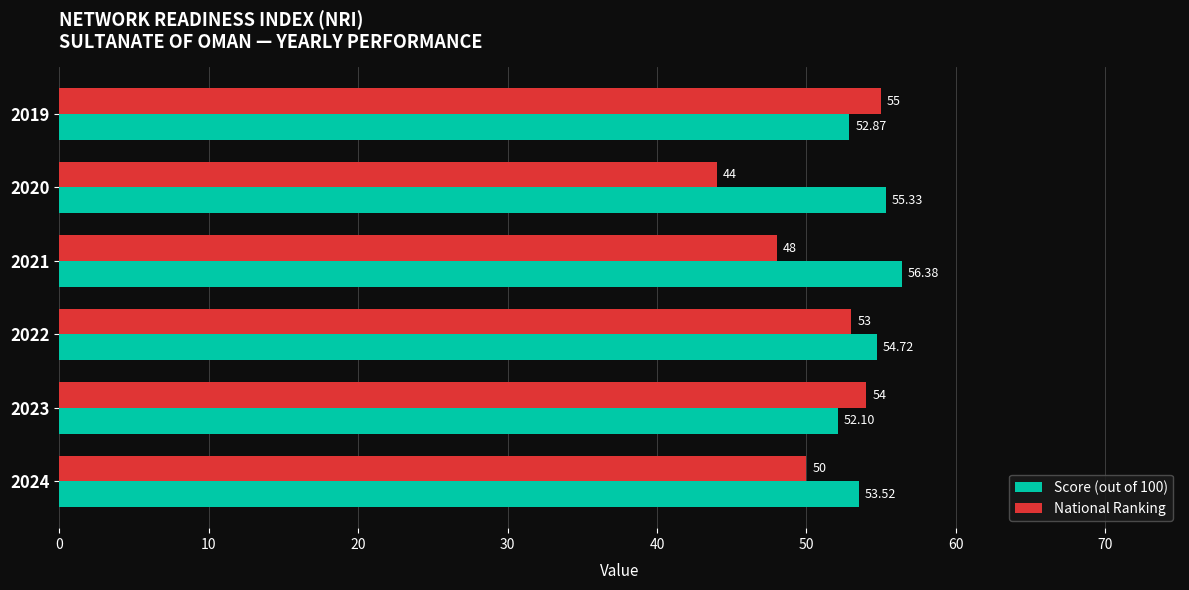

Which series has the largest total across all categories?

Score (out of 100)